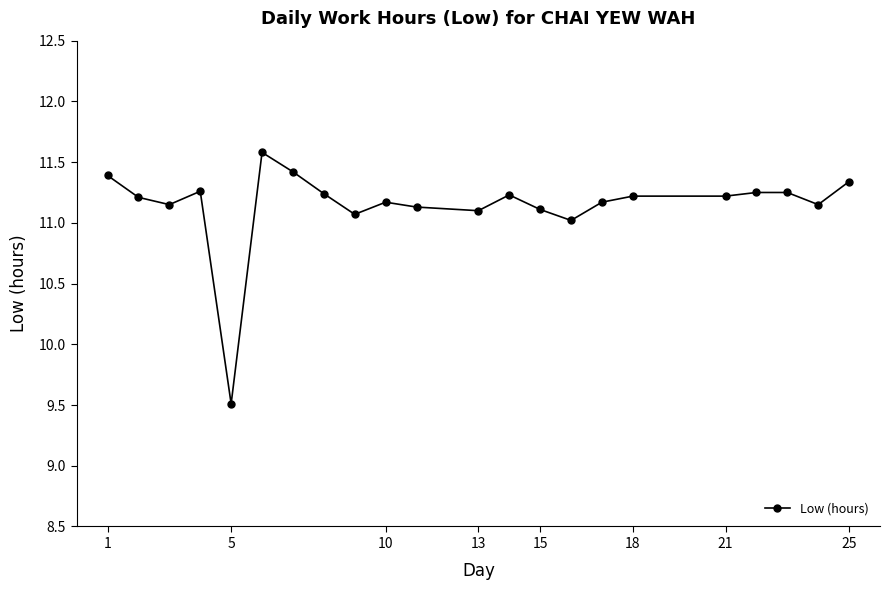

How many lines are shown in the chart?

1